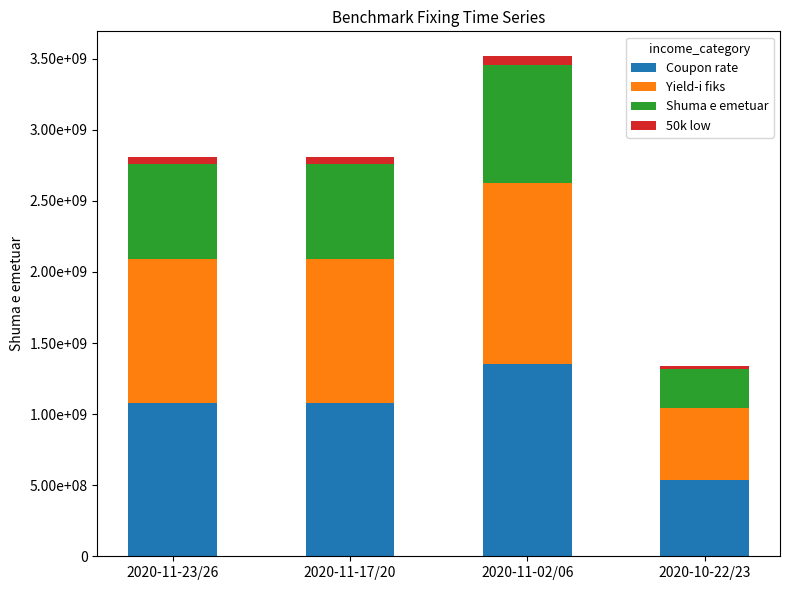

Is it true that Yield-i fiks equals 1273000000 at 2020-11-02/06?

True